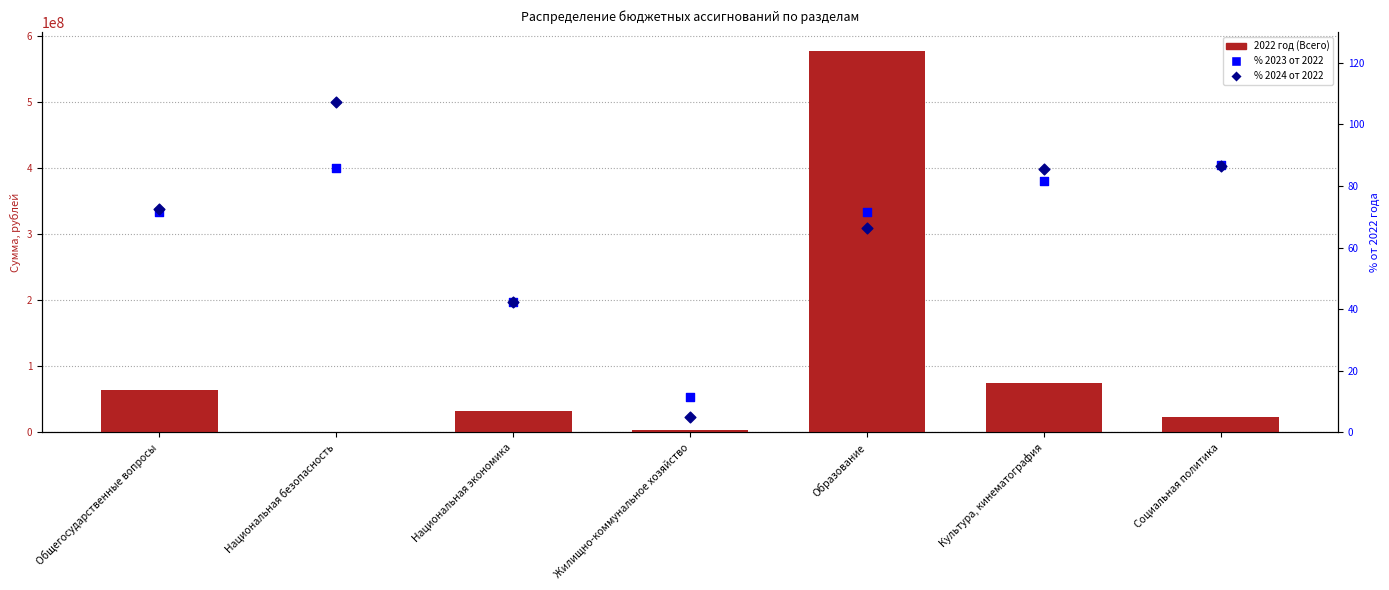

Which series has the largest Y range (max minus min)?

2022 год (Всего)